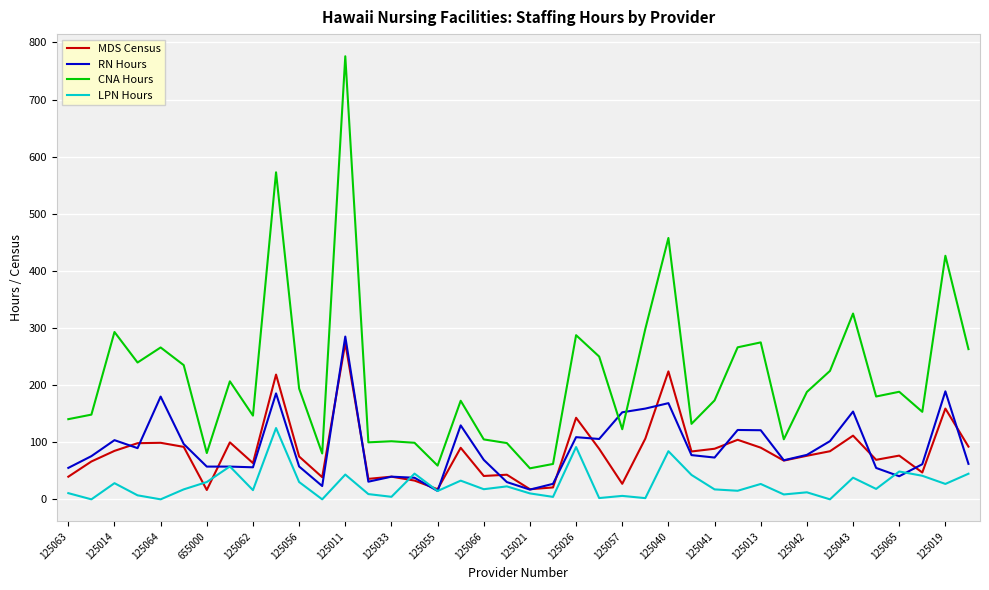

True or false: CNA Hours and LPN Hours intersect in this chart.

False